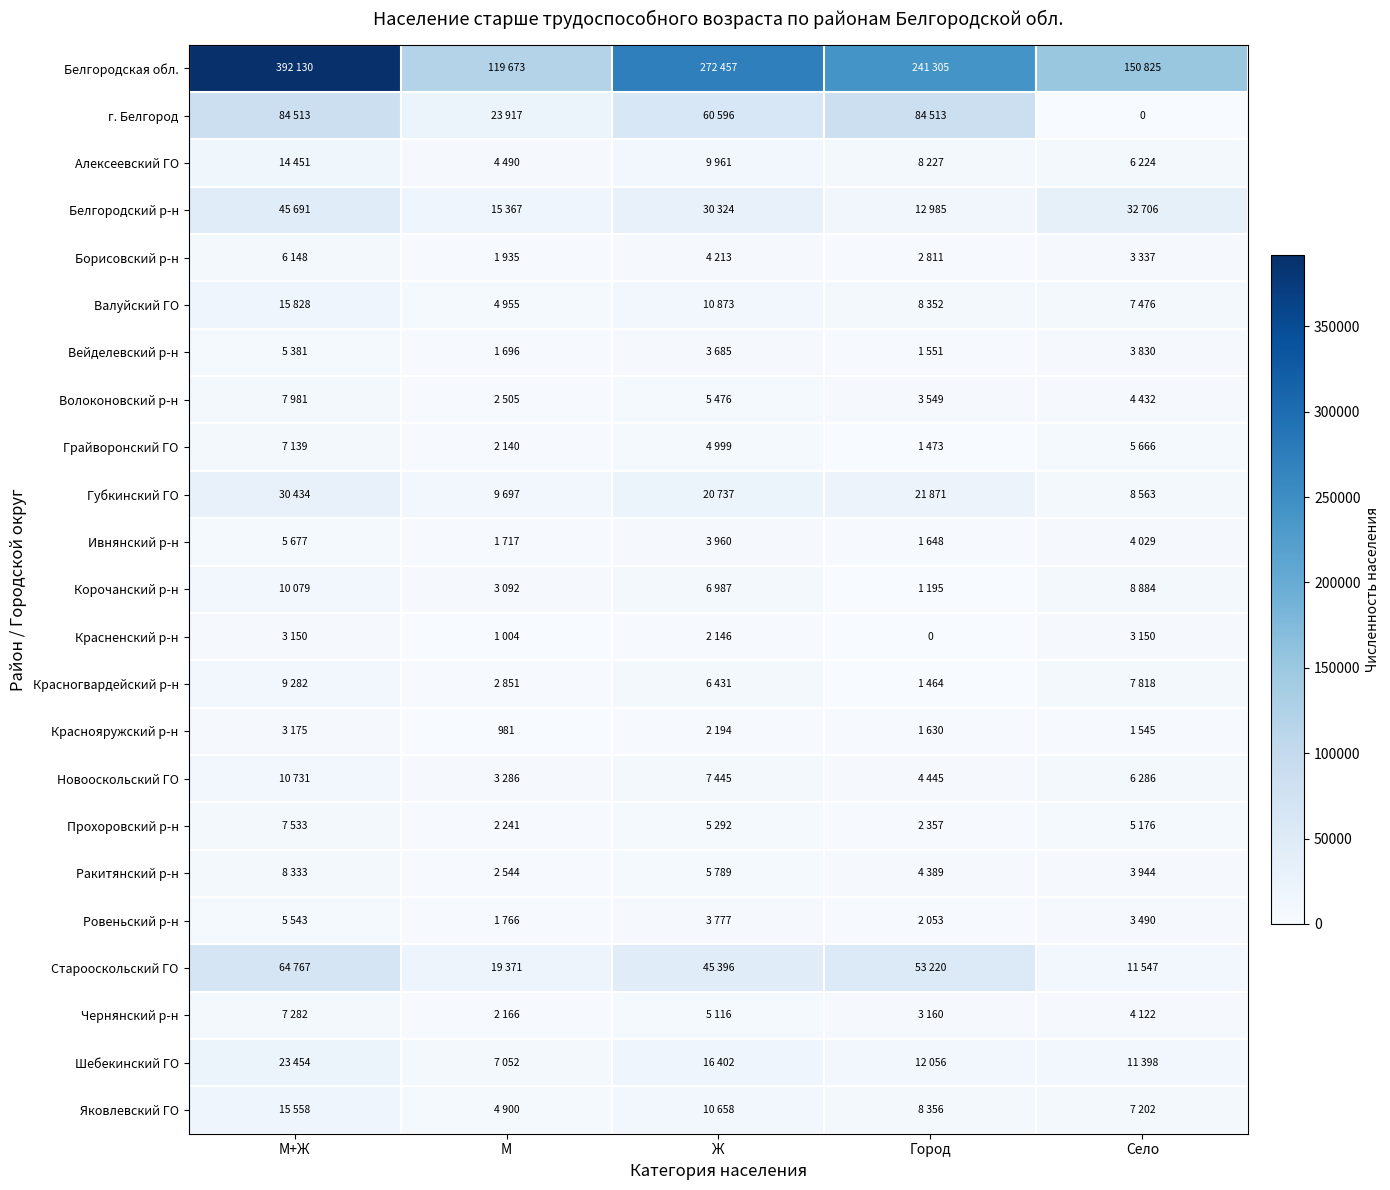

Is it true that Краснояружский р-н equals 1265 at М+Ж?

False